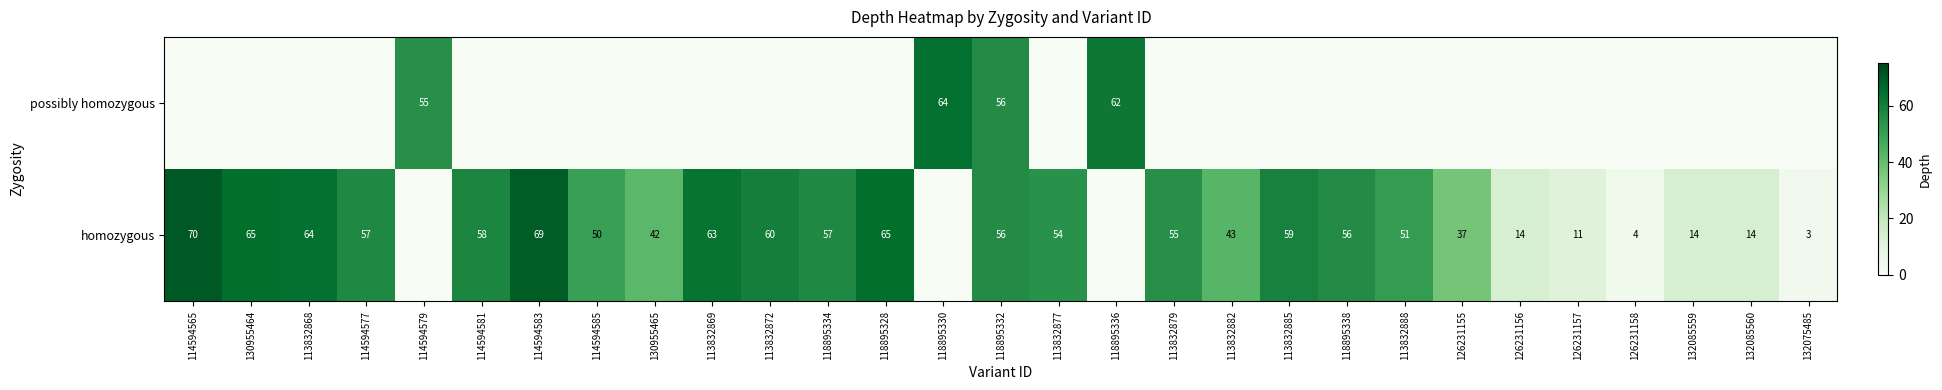

True or false: possibly homozygous has a value of 55 at 114594579.

True